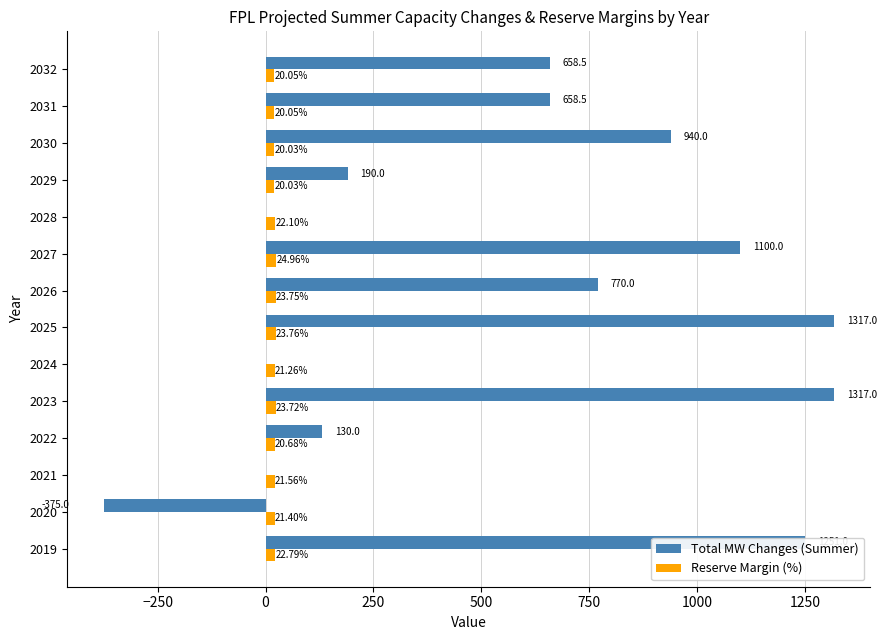

Is the value of Reserve Margin (%) at 2027 greater than the value of Total MW Changes (Summer) at 2022?

No